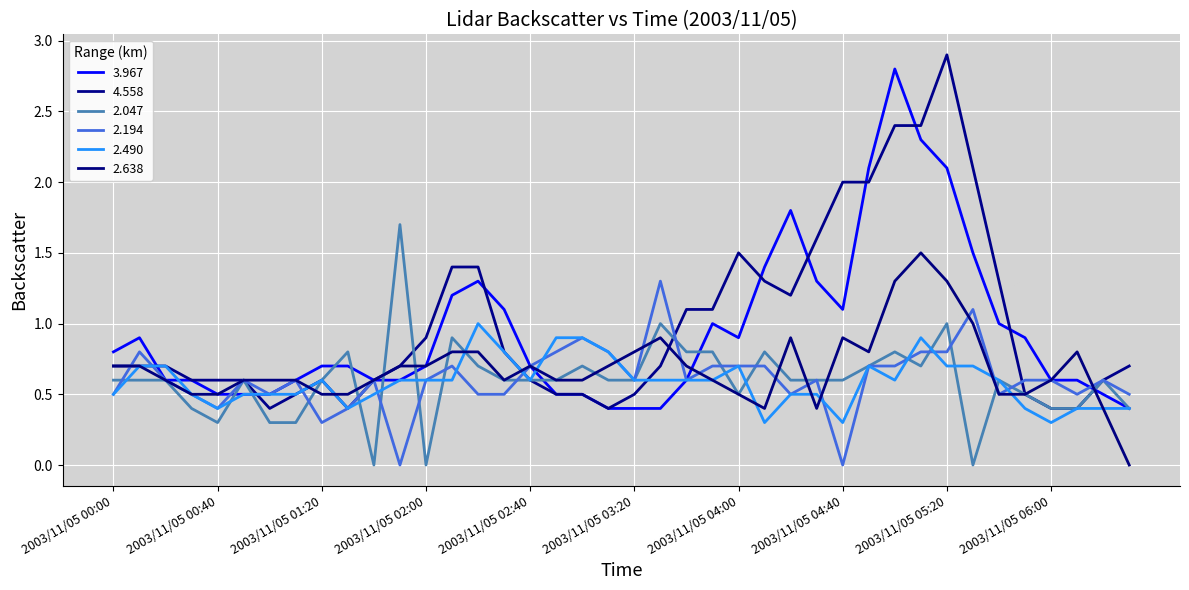

Where is 2.194 nearest to the value 0?

2003/11/05 01:50